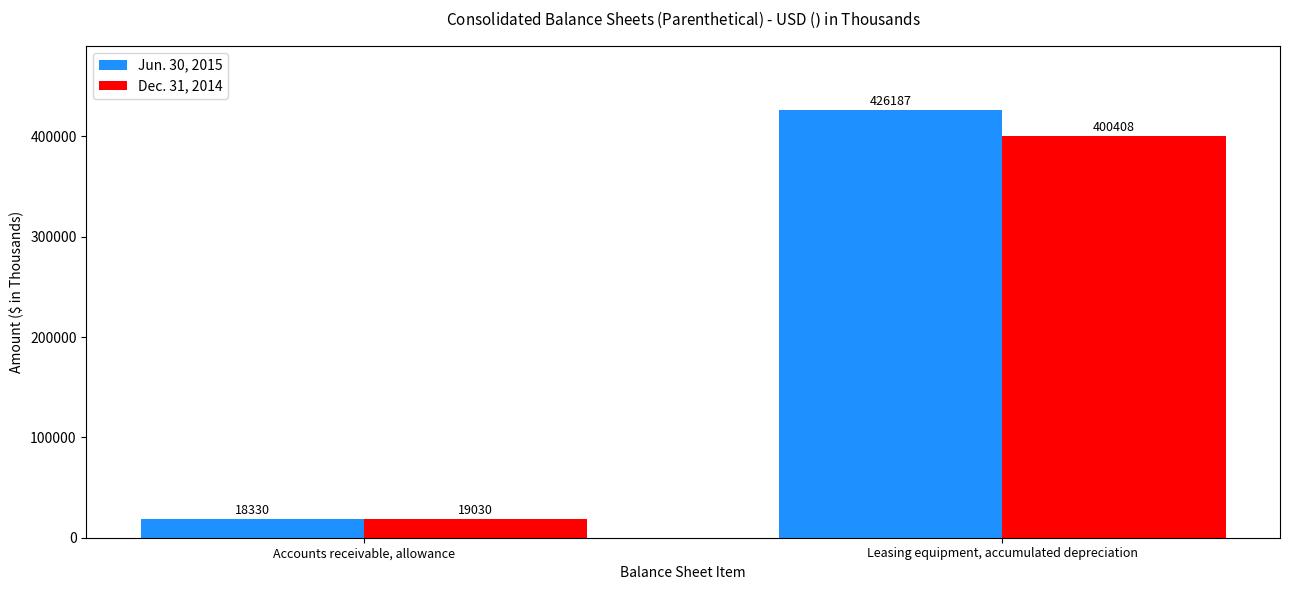

At Accounts receivable, allowance, list the series in order from smallest to largest.

Jun. 30, 2015, Dec. 31, 2014